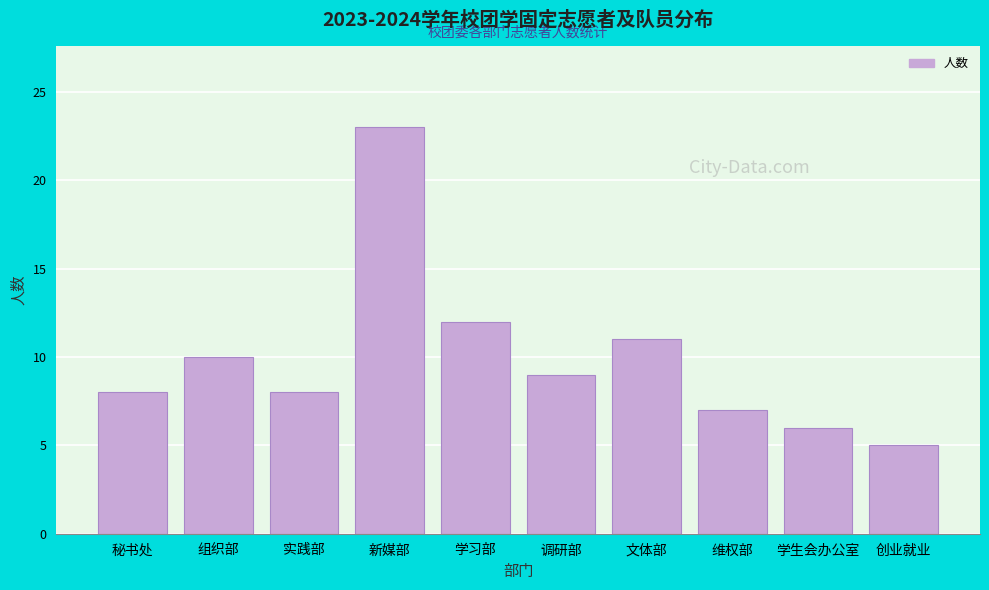

Reading left to right, extract all data points from this chart.

秘书处=8	组织部=10	实践部=8	新媒部=23	学习部=12	调研部=9	文体部=11	维权部=7	学生会办公室=6	创业就业=5